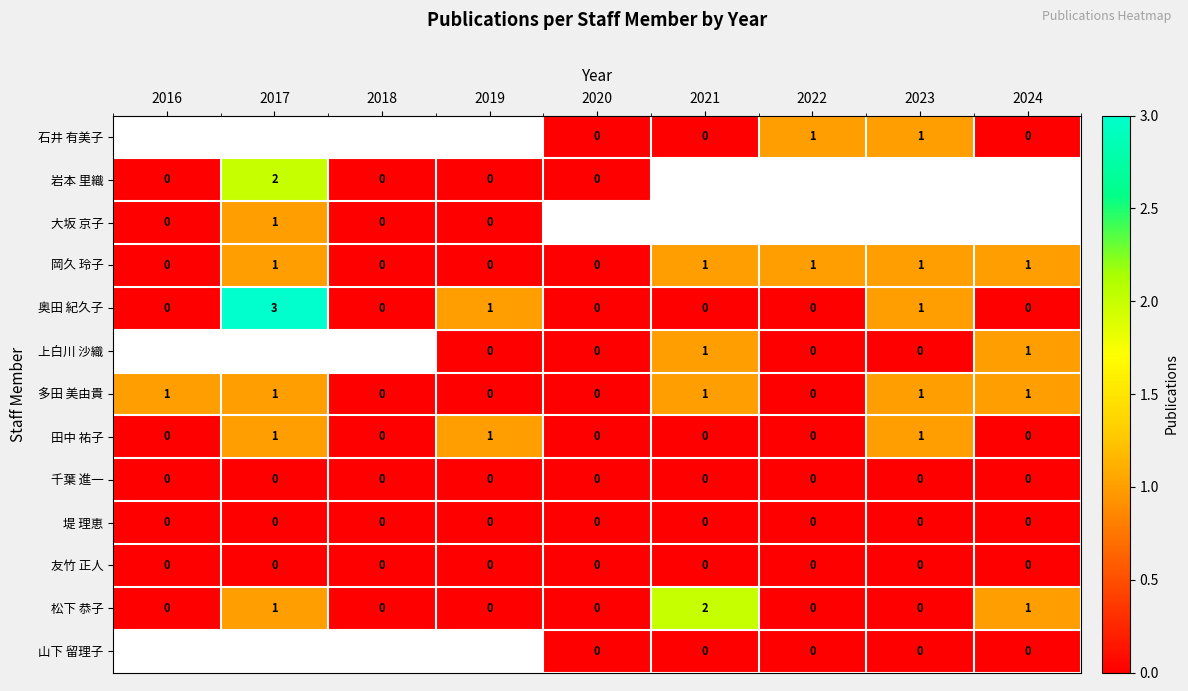

Is it true that 奥田 紀久子 equals 0 at 2018?

True